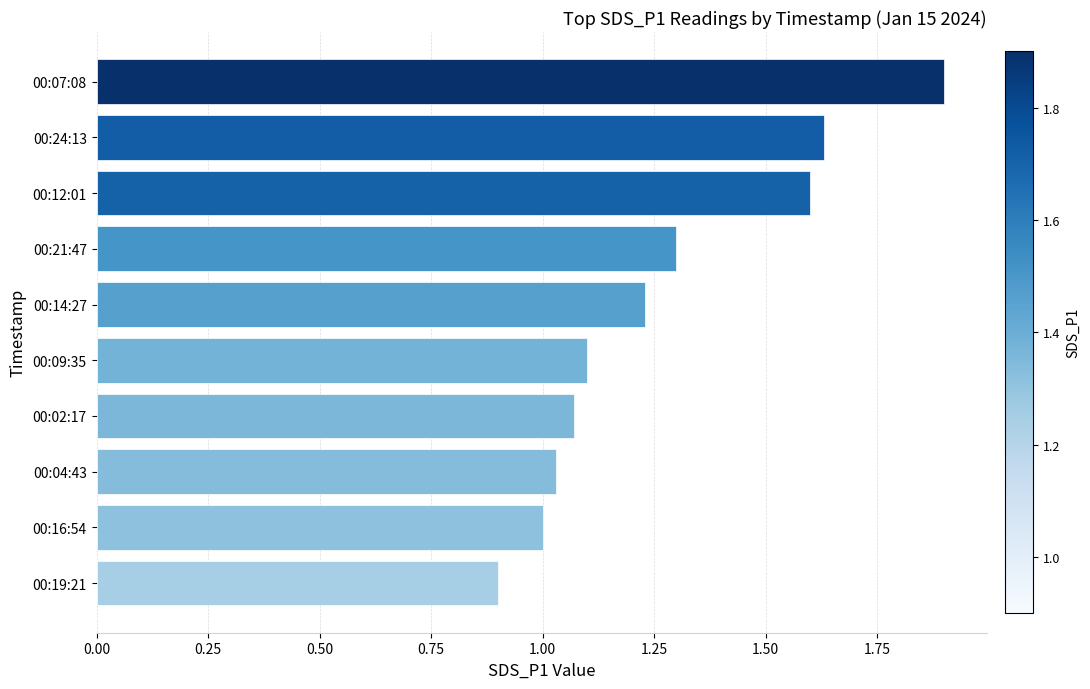

What is the difference between the second highest and minimum values?

0.7